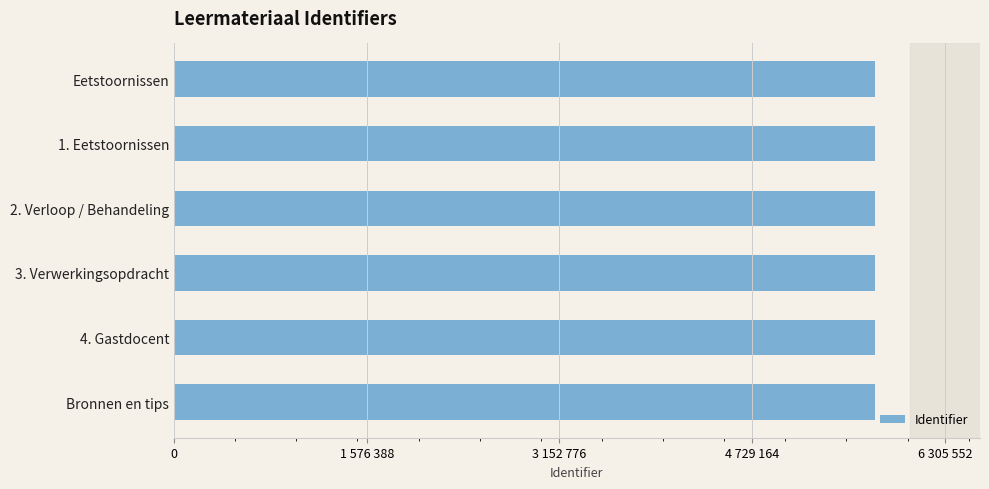

How many bars are there in total?

6